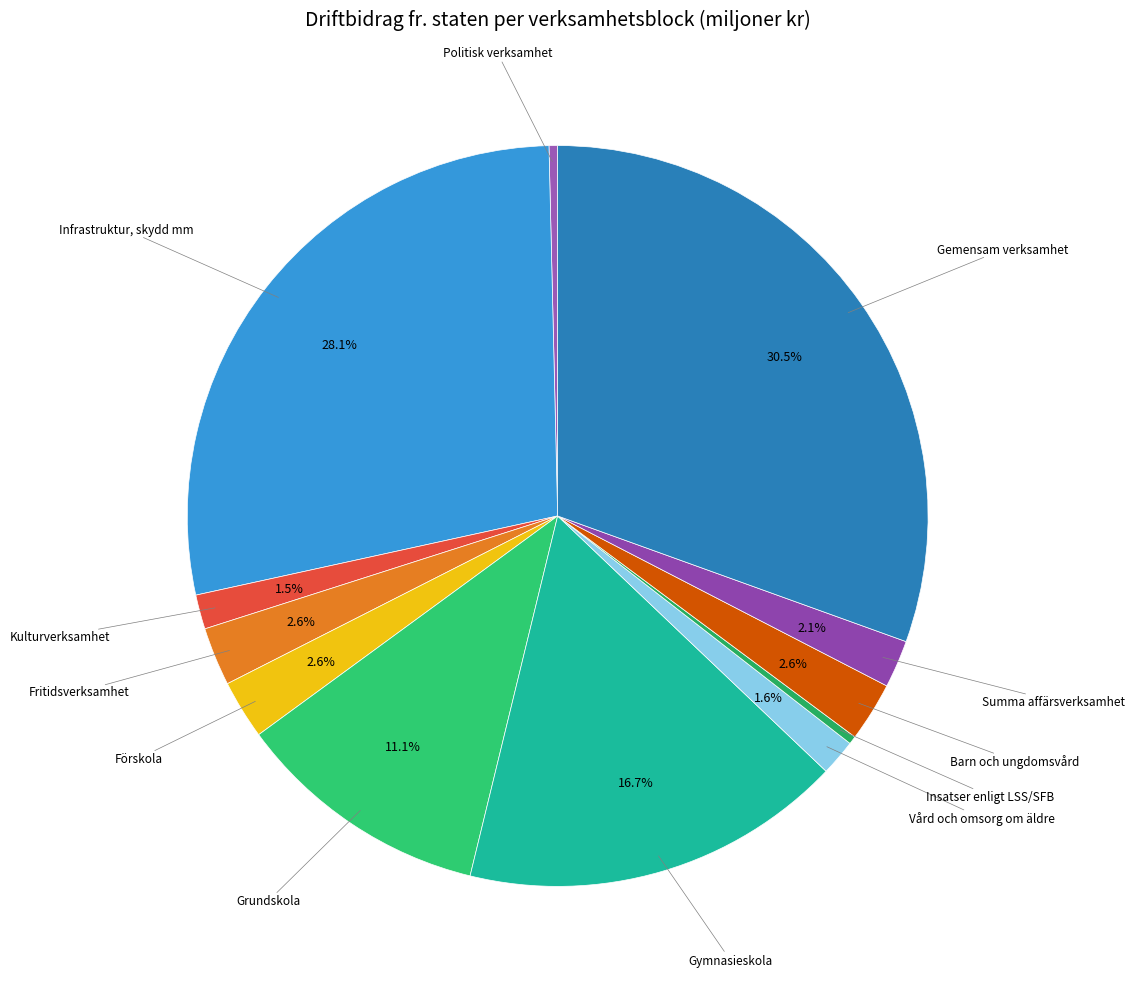

Which category has the biggest portion of the pie?

Gemensam verksamhet